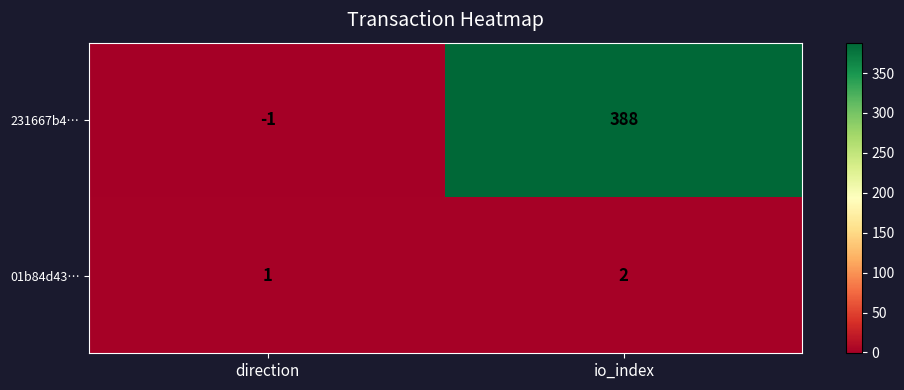

Which series has the widest spread of values?

231667b4…